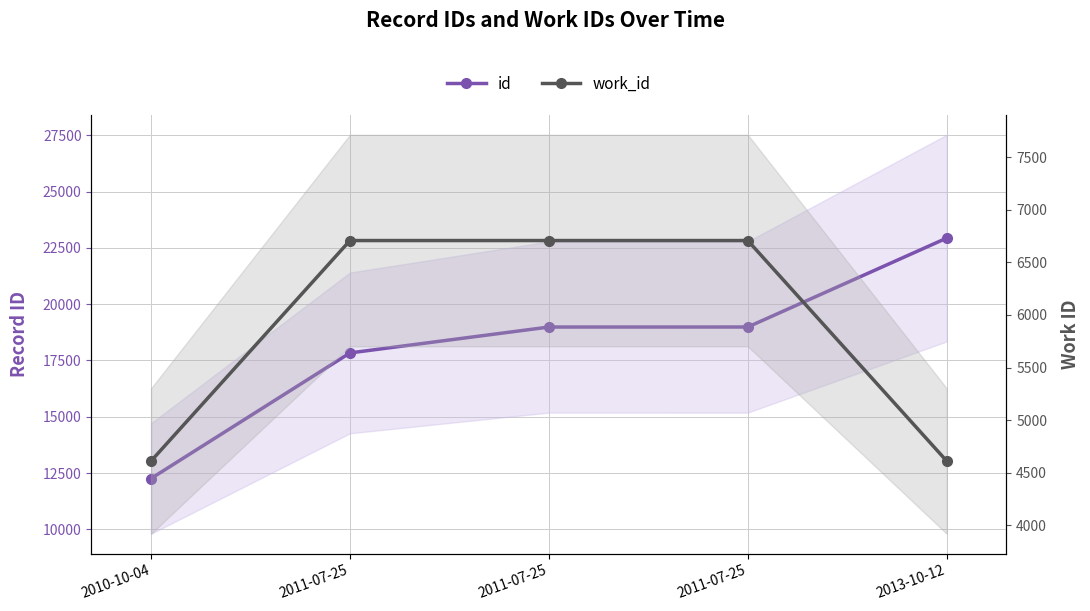

Does the chart have visible grid lines?

Yes